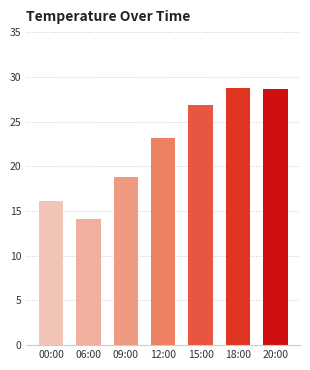

What is the sum of the values at 06:00 and 00:00?

30.2